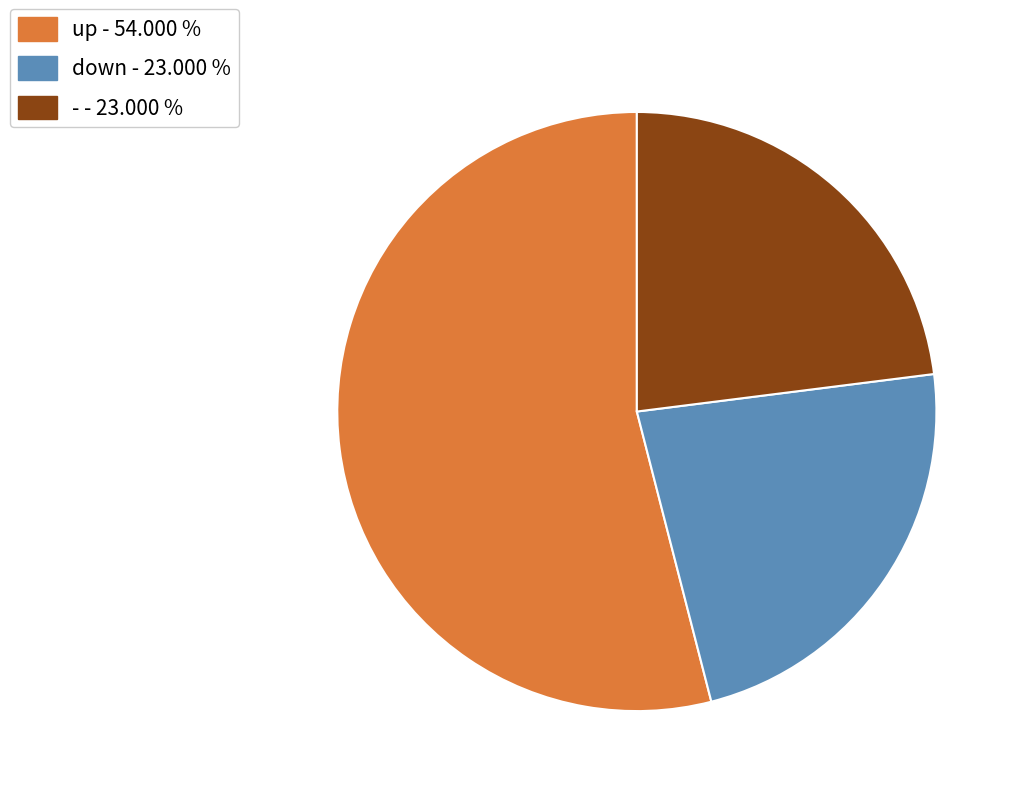

Does down represent more than half of the total?

No